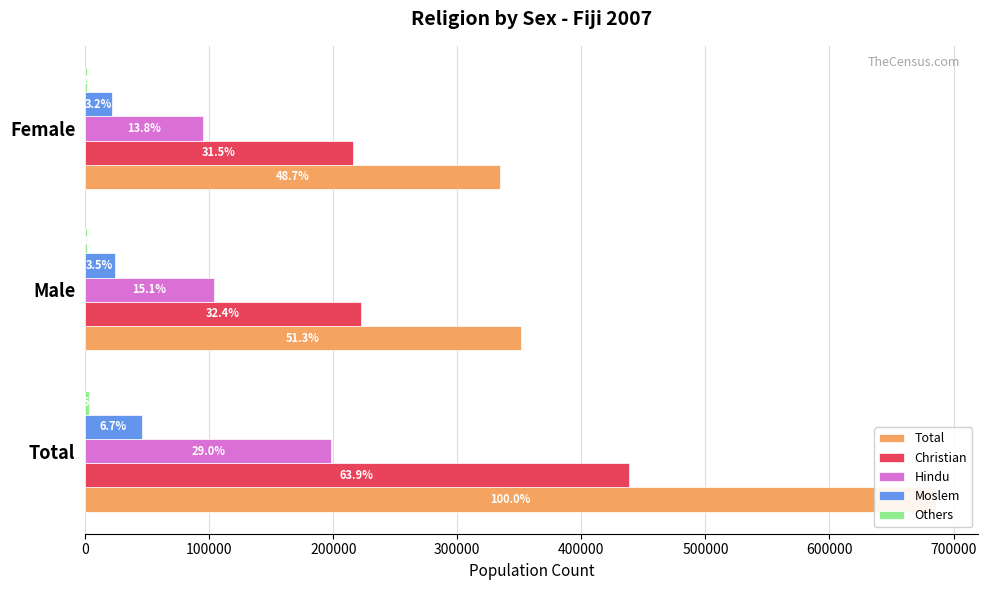

Is the value of Others at Total greater than the value of Christian at Female?

No